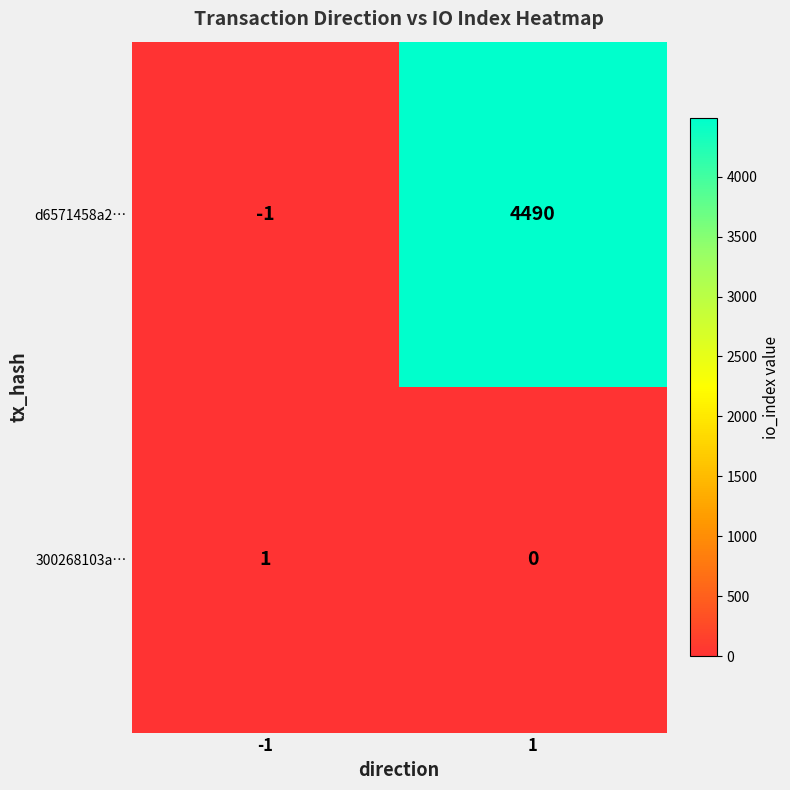

At which category is the sum across all series the highest?

1